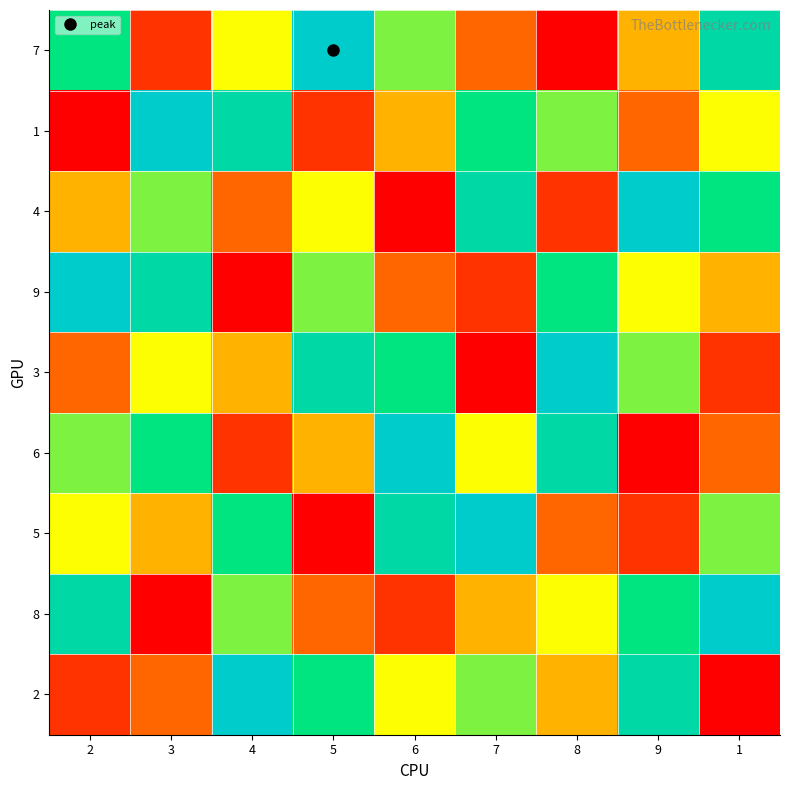

Rank the series at 9 from lowest to highest value.

6, 5, 1, 7, 9, 3, 8, 2, 4